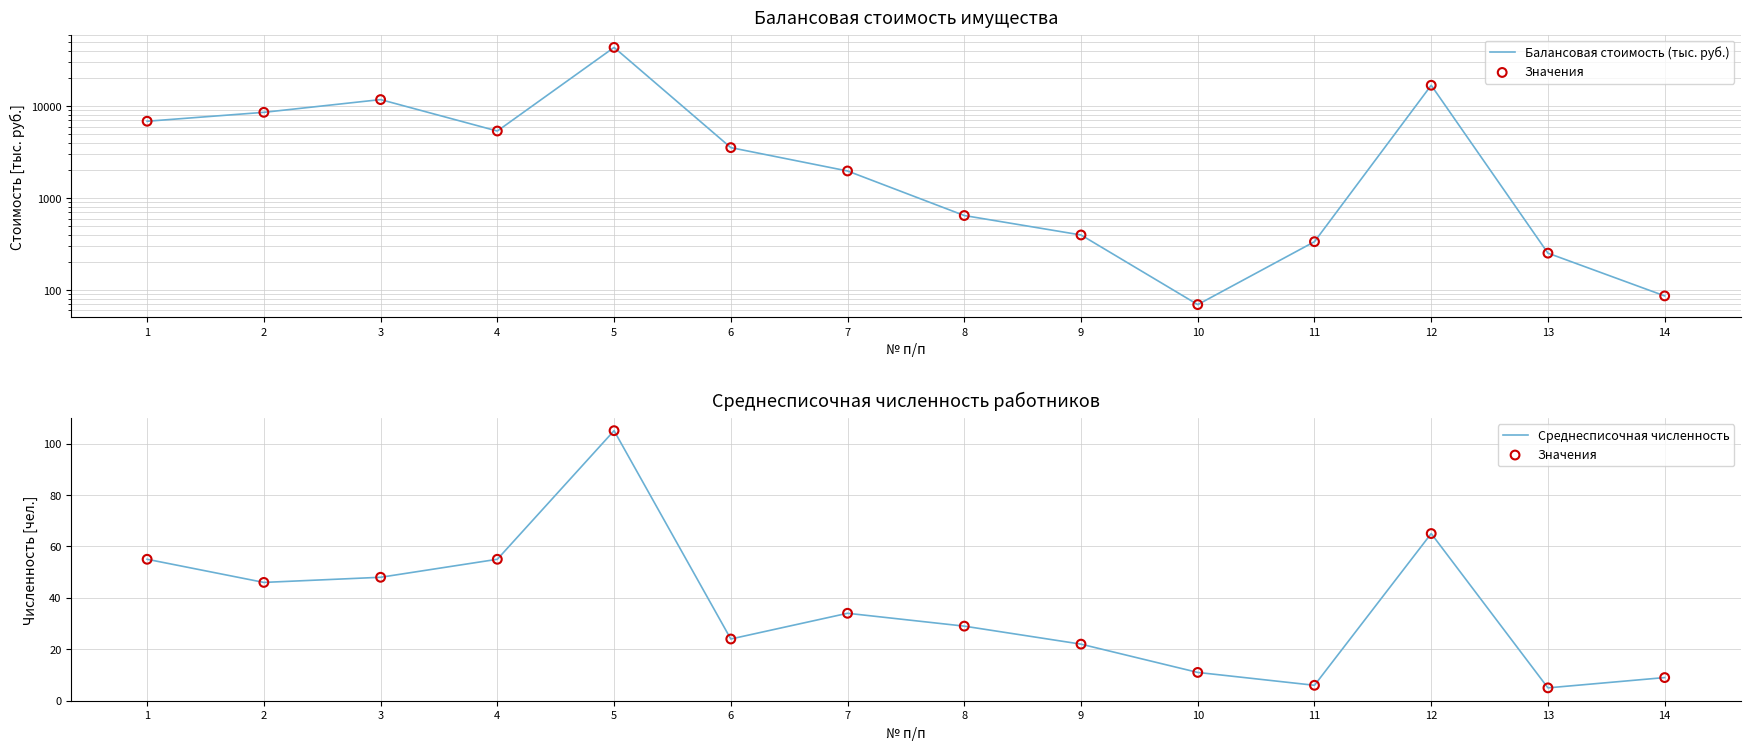

Which series has the widest spread of Y values?

Балансовая стоимость (тыс. руб.)